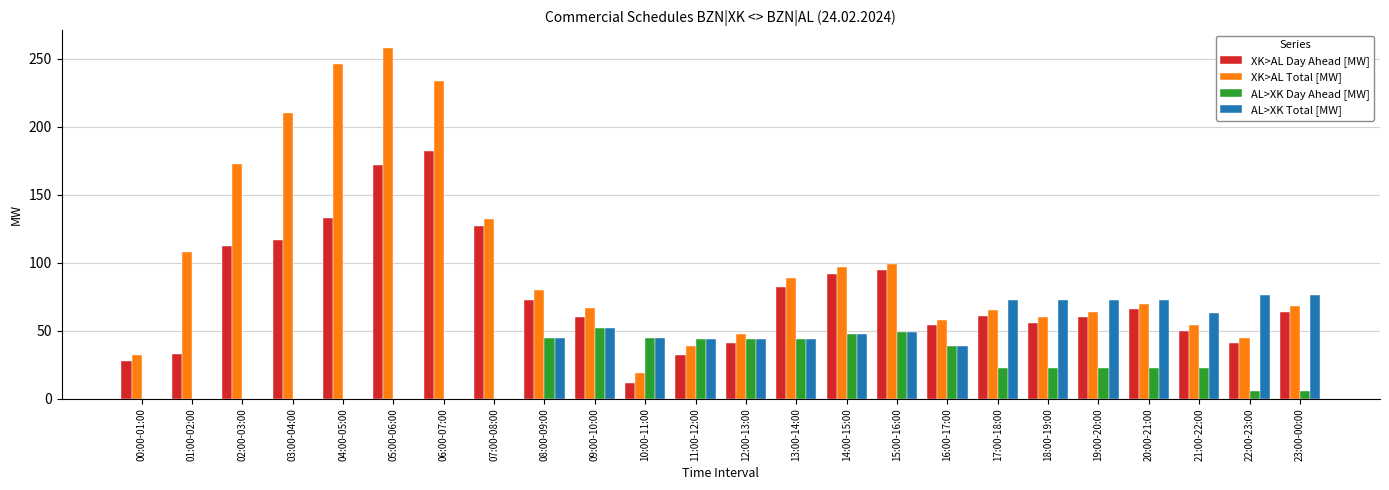

At which category does the chart reach its peak across all series?

05:00-06:00